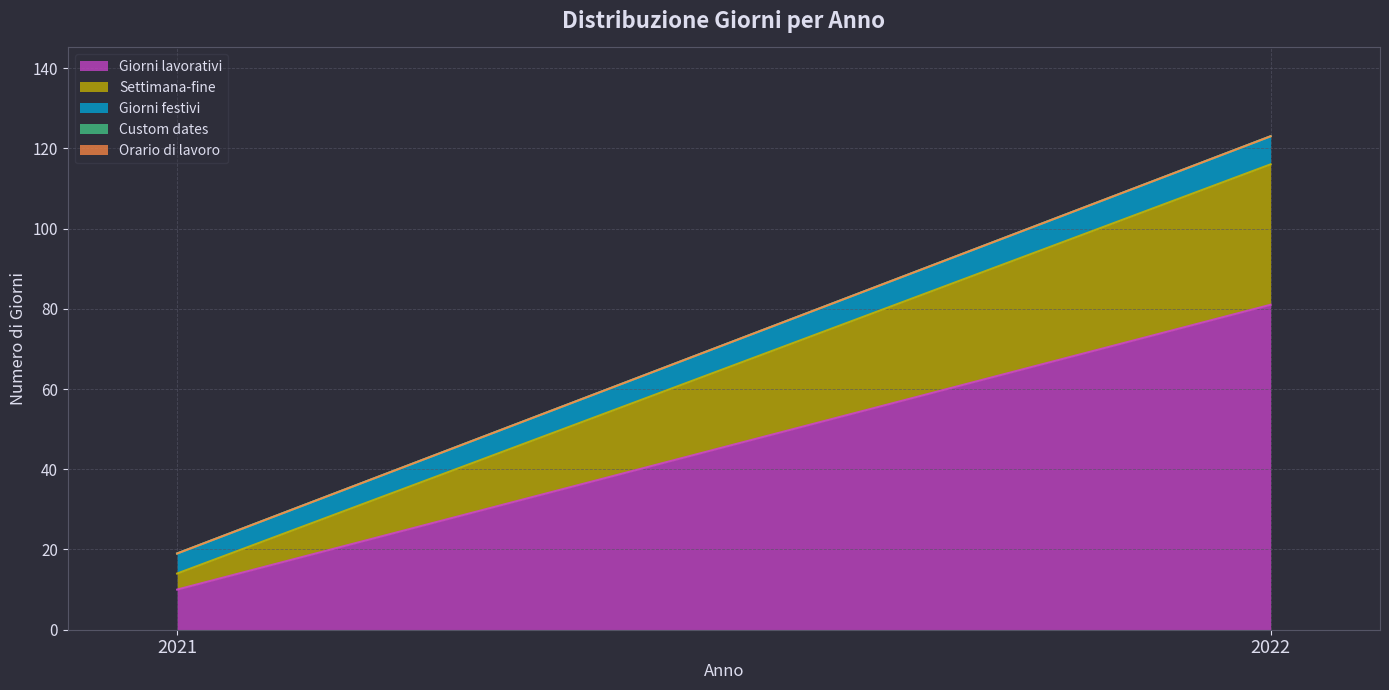

At how many categories does at least one series exceed 52?

1